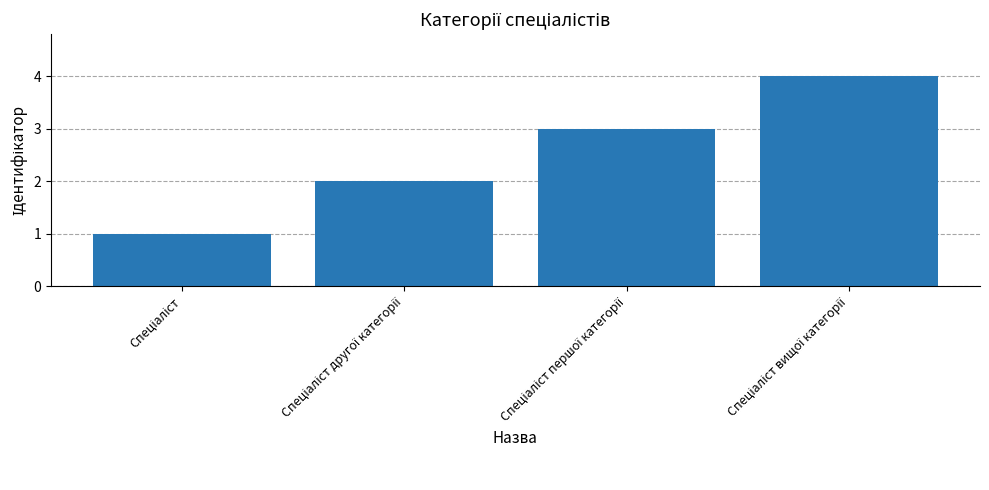

Reading left to right, transcribe all the data shown in this chart.

1	2	3	4